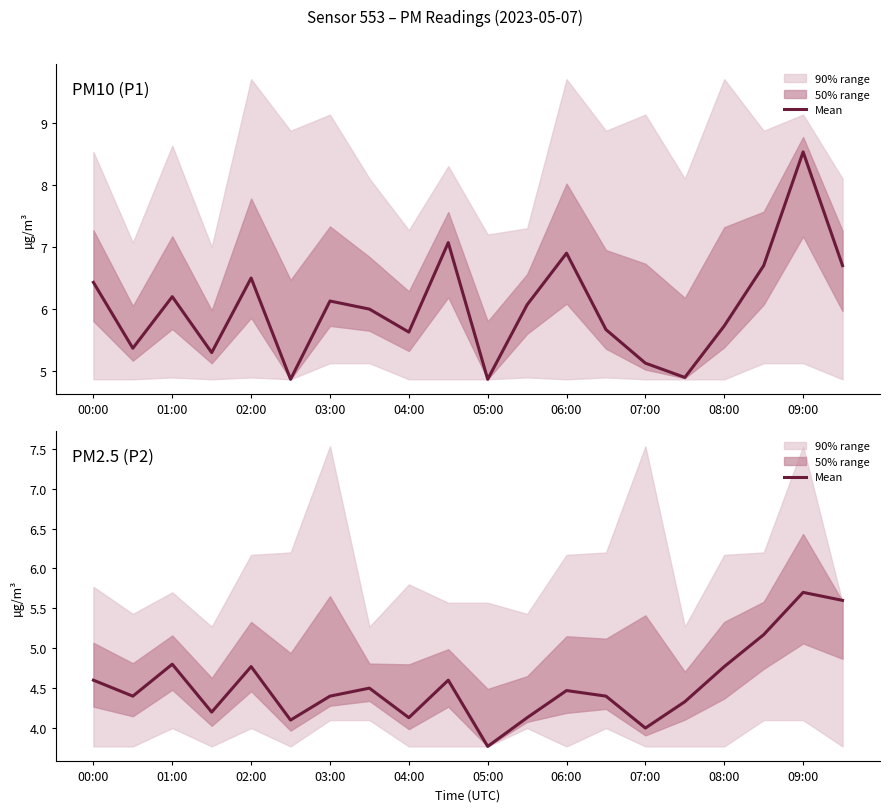

What is the smallest value displayed?

3.8